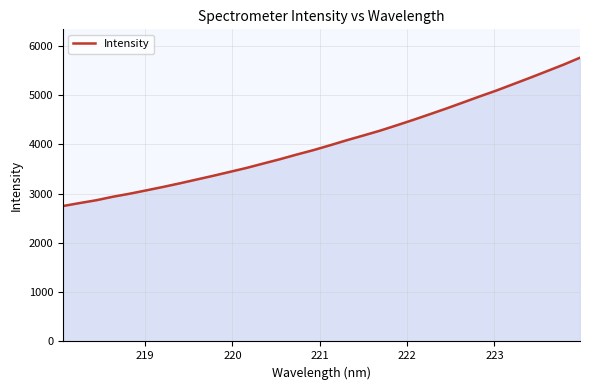

What is the greatest value displayed?

5762.1